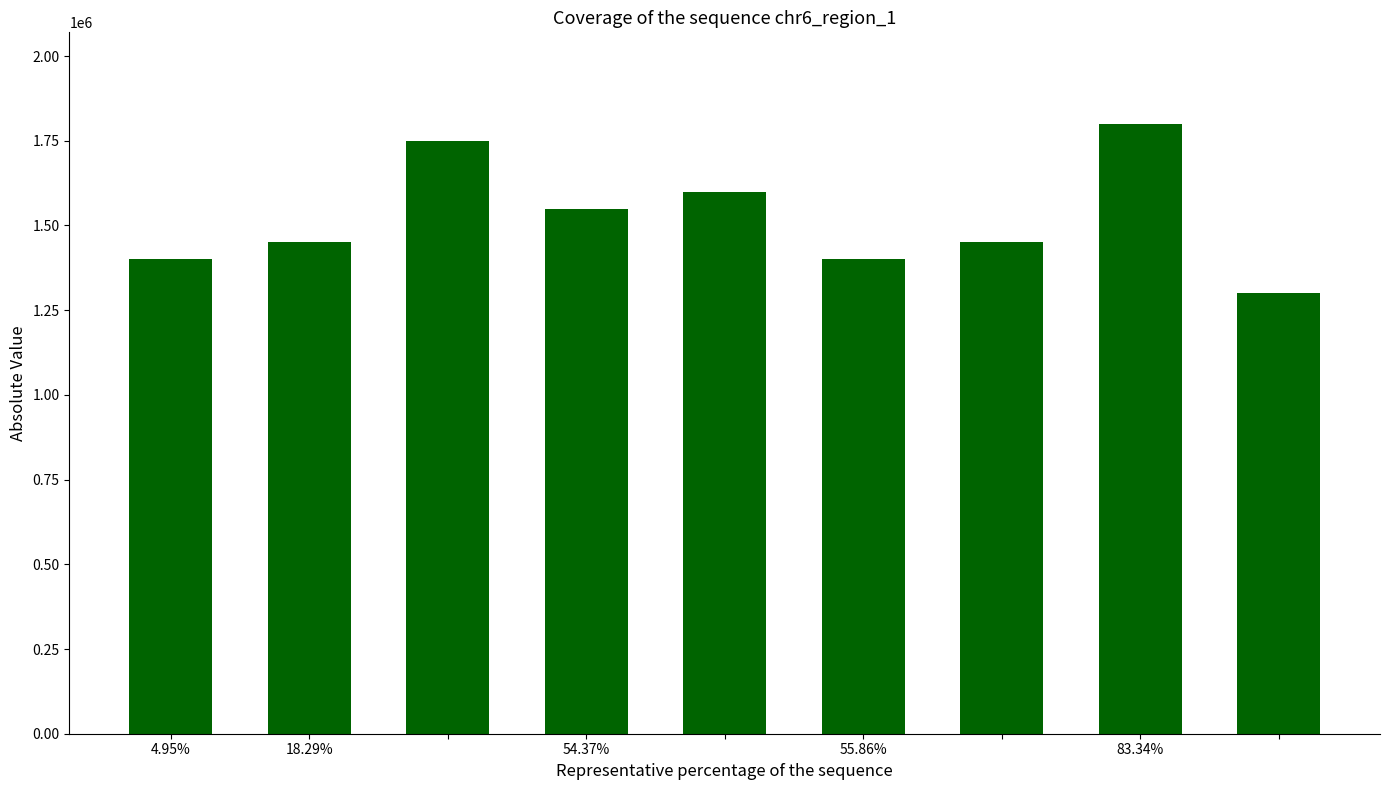

What is the value of the 1st bar from the left?

1400000